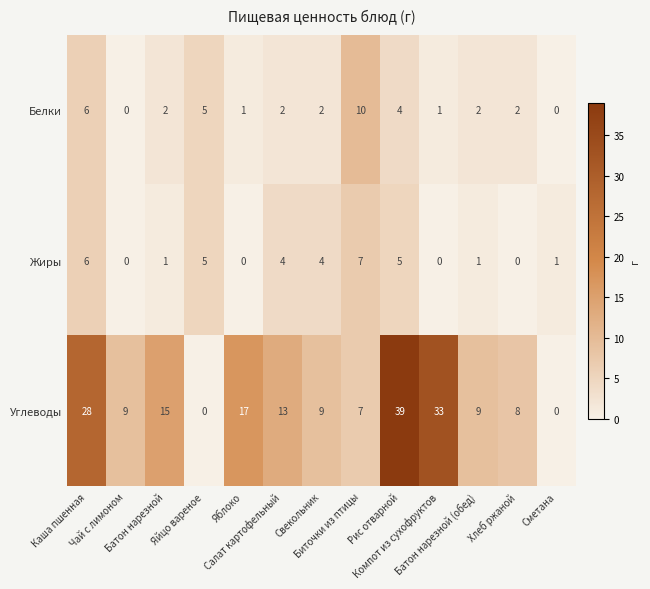

How many Жиры values are between 0 and 5?

11